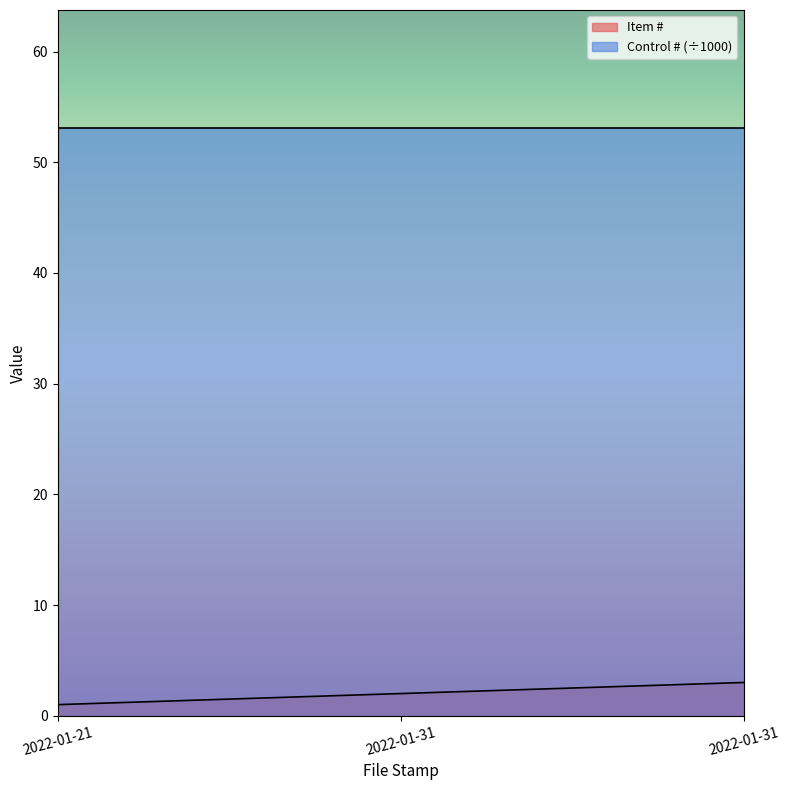

Reading right to left, transcribe all the data shown in this chart.

2022-01-31=3	2022-01-31=2	2022-01-21=1